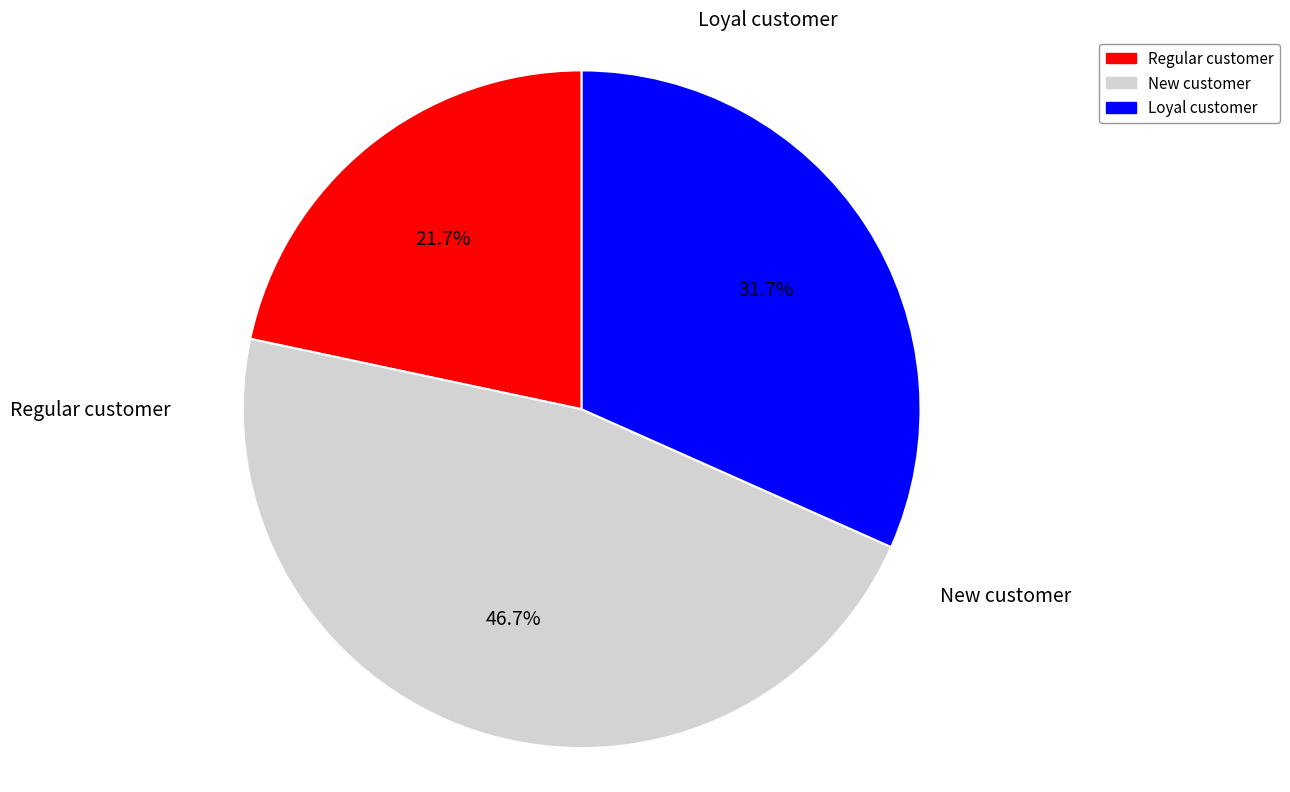

Does Regular customer account for over 50% of the chart?

No